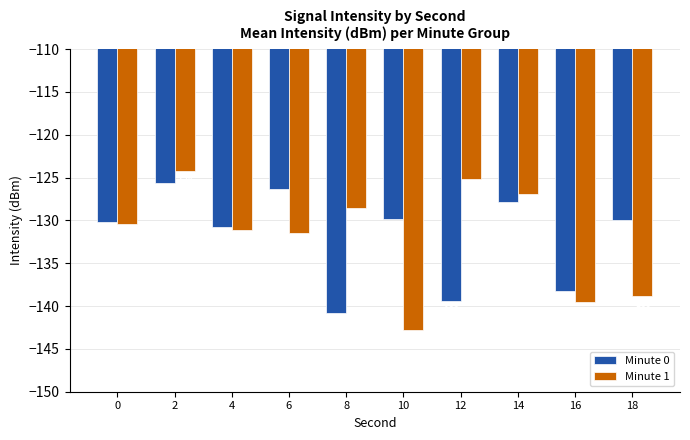

Where is Minute 0 nearest to the value -133?

4